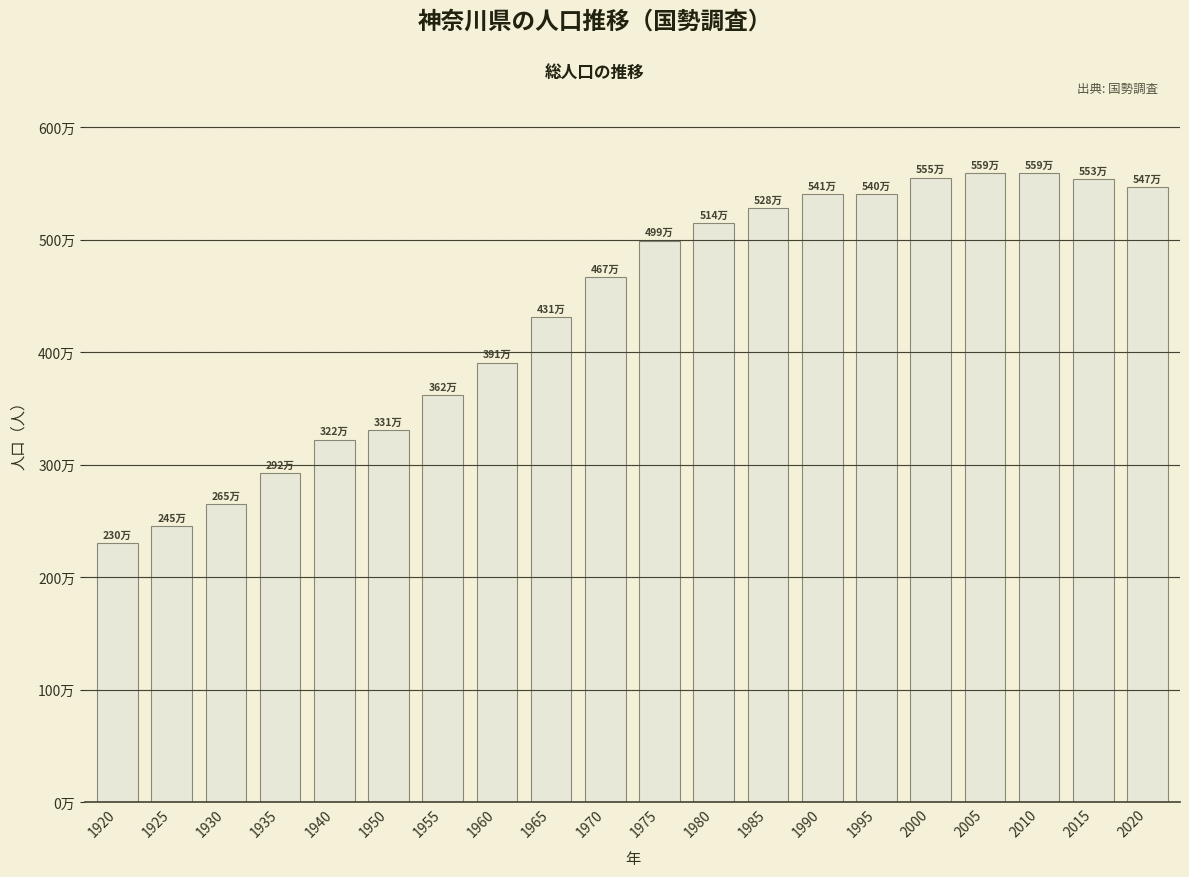

Reading left to right, list all the values displayed in this chart.

1920=2301799	1925=2454679	1930=2646301	1935=2923249	1940=3221232	1950=3309935	1955=3620947	1960=3906487	1965=4309944	1970=4667928	1975=4992140	1980=5144892	1985=5278050	1990=5405040	1995=5401877	2000=5550574	2005=5590601	2010=5588133	2015=5534800	2020=5465002